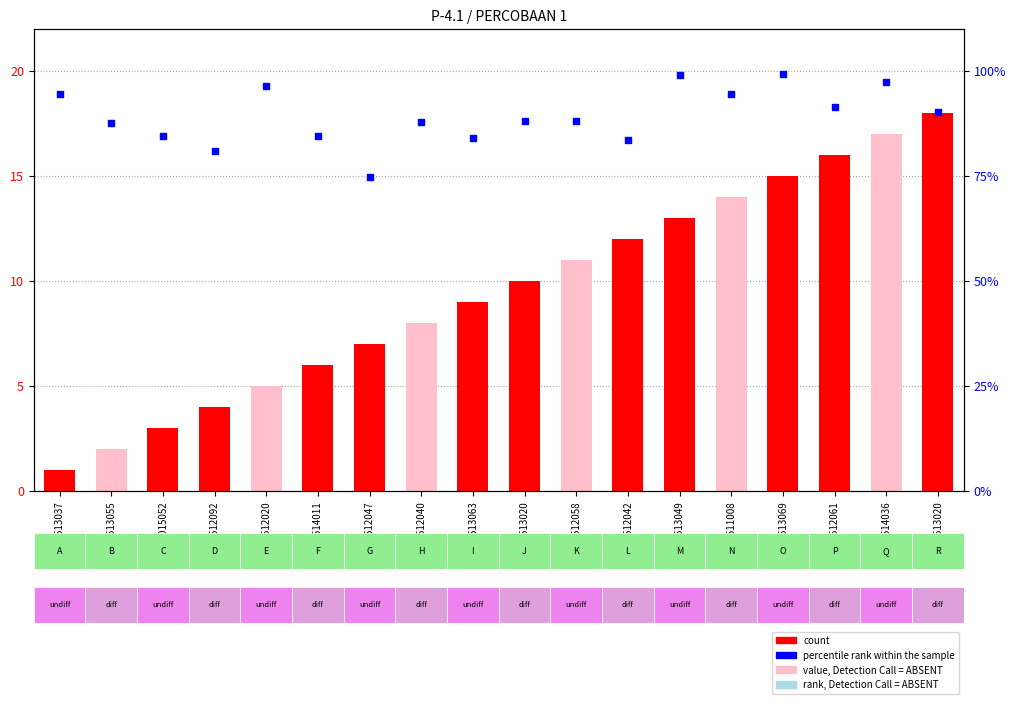

Which series has the largest total across all categories?

percentile rank within the sample